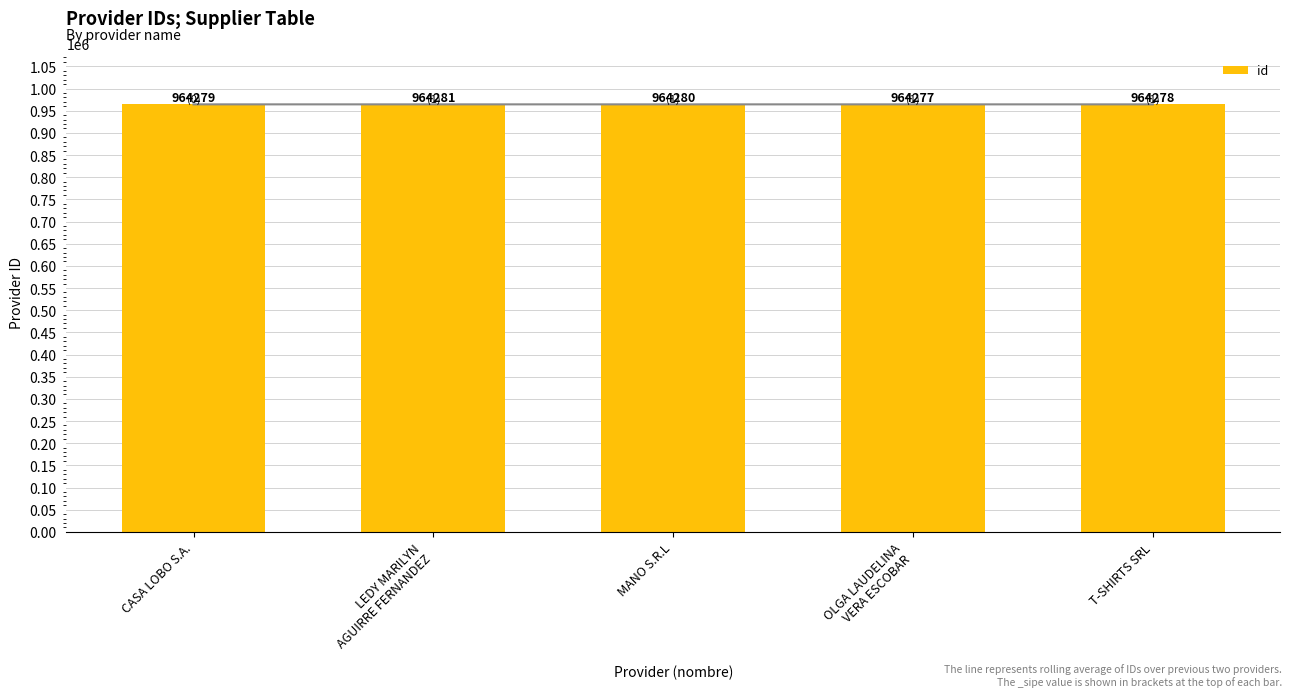

Reading left to right, list all the values displayed in this chart.

964279	964281	964280	964277	964278